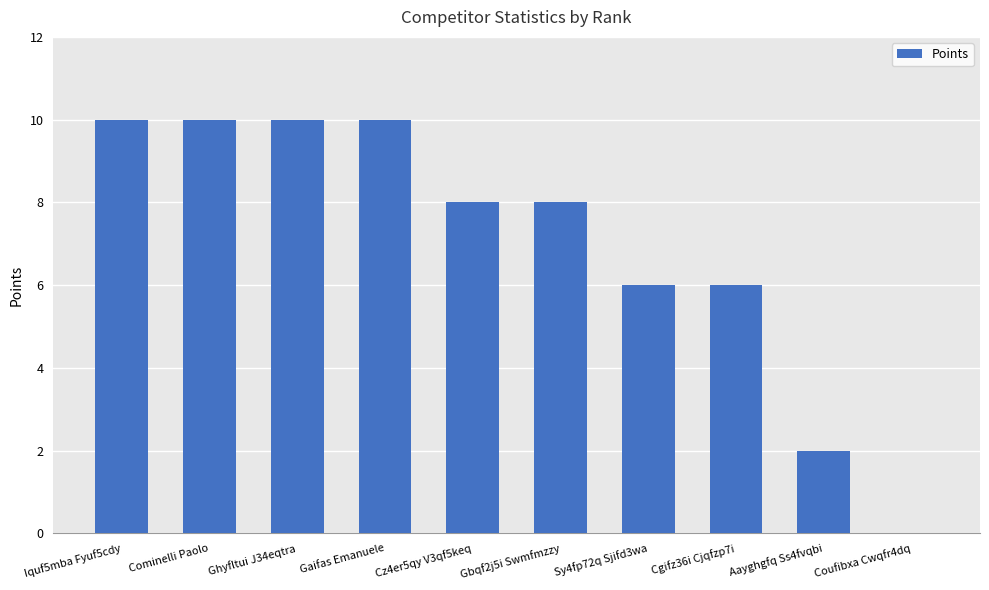

What is the maximum value shown in the chart?

10